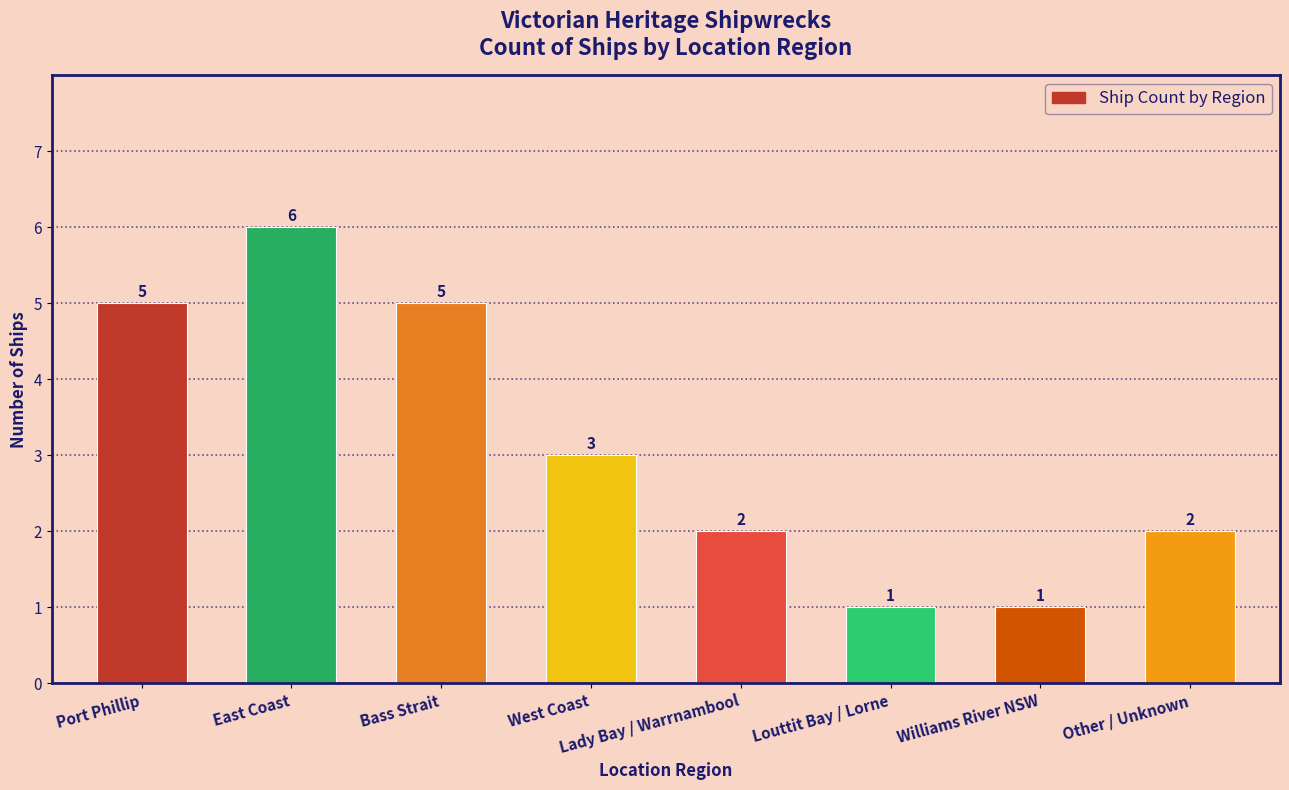

Reading left to right, extract all data points from this chart.

Port Phillip=5	East Coast=6	Bass Strait=5	West Coast=3	Lady Bay / Warrnambool=2	Louttit Bay / Lorne=1	Williams River NSW=1	Other / Unknown=2